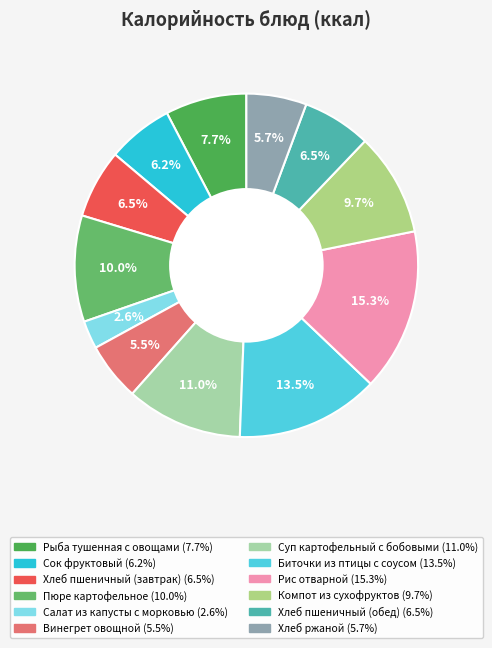

Rank the categories by value from lowest to highest.

Салат из капусты с морковью, Винегрет овощной, Хлеб ржаной, Сок фруктовый, Хлеб пшеничный (завтрак), Хлеб пшеничный (обед), Рыба тушенная с овощами, Компот из сухофруктов, Пюре картофельное, Суп картофельный с бобовыми, Биточки из птицы с соусом, Рис отварной